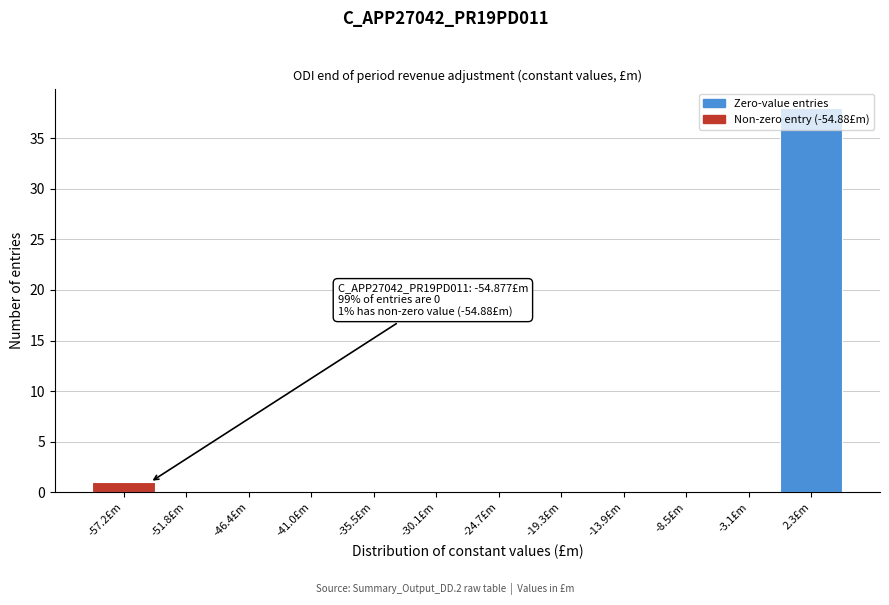

Which range on the x-axis has the tallest bar?

0 to 5